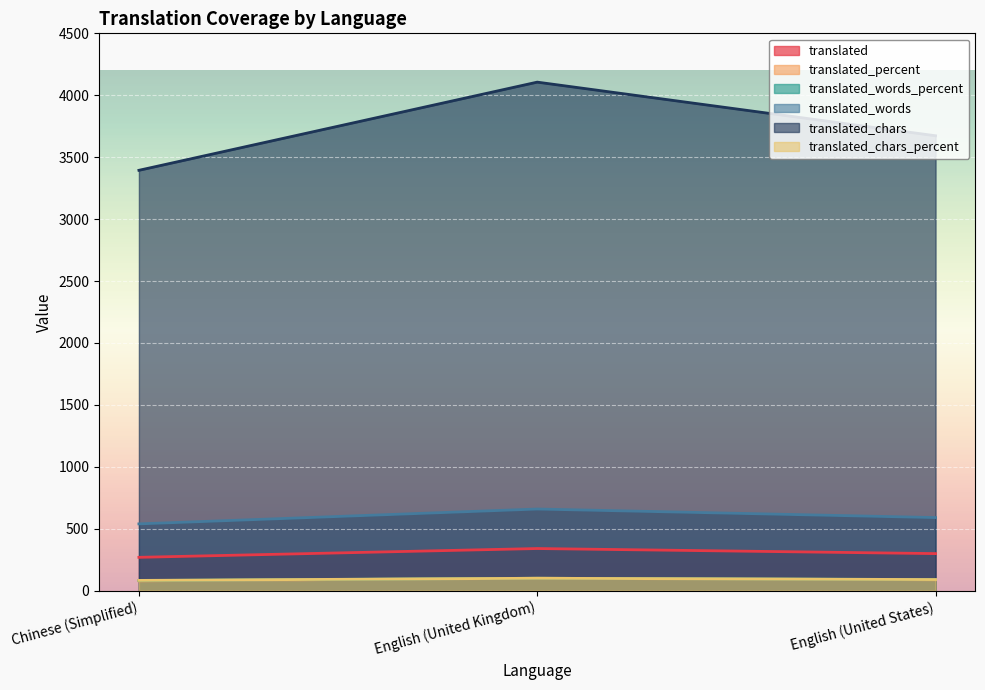

Reading right to left, list all the values displayed in this chart.

translated: English (United States)=299.0	English (United Kingdom)=340.0	Chinese (Simplified)=269.0
translated_percent: English (United States)=87.9	English (United Kingdom)=100.0	Chinese (Simplified)=79.1
translated_words_percent: English (United States)=89.5	English (United Kingdom)=100.0	Chinese (Simplified)=81.7
translated_words: English (United States)=590.0	English (United Kingdom)=659.0	Chinese (Simplified)=539.0
translated_chars: English (United States)=3673.0	English (United Kingdom)=4106.0	Chinese (Simplified)=3394.0
translated_chars_percent: English (United States)=89.4	English (United Kingdom)=100.0	Chinese (Simplified)=82.6